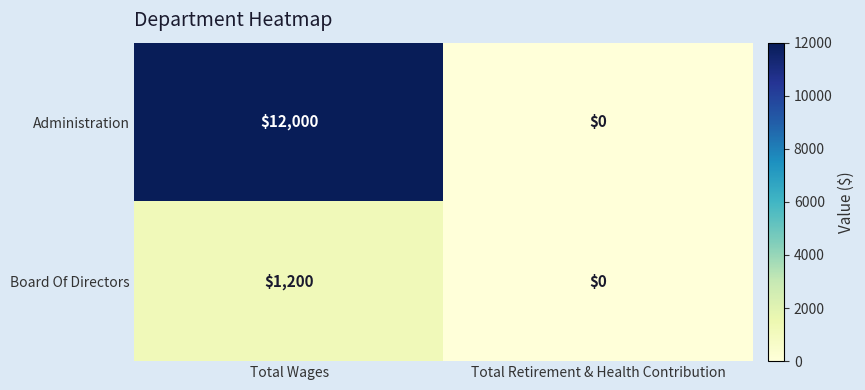

Between Total Wages and Total Retirement & Health Contribution, which series saw the biggest shift?

Administration